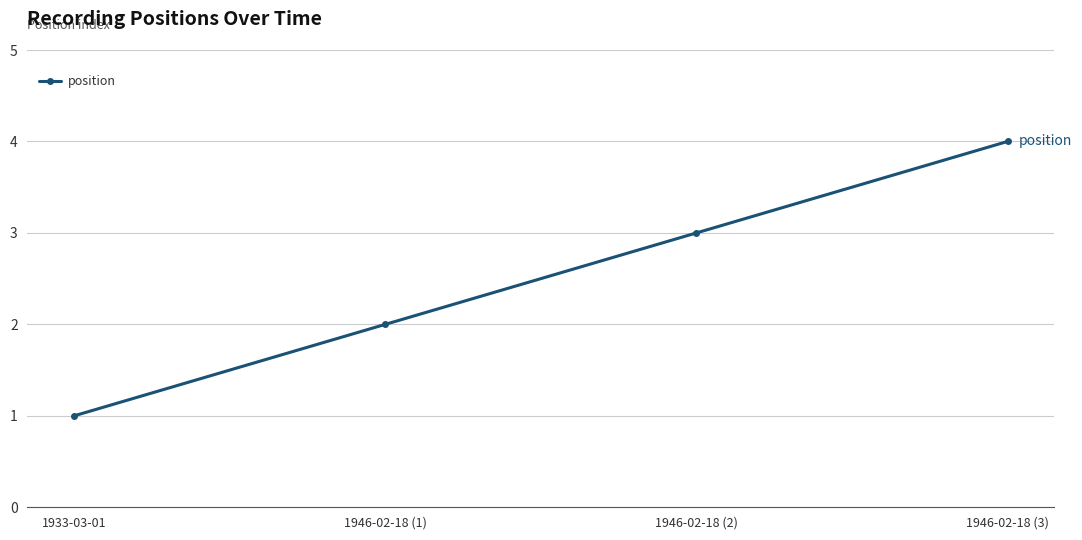

True or false: the data has more than 2 interior local peaks.

False